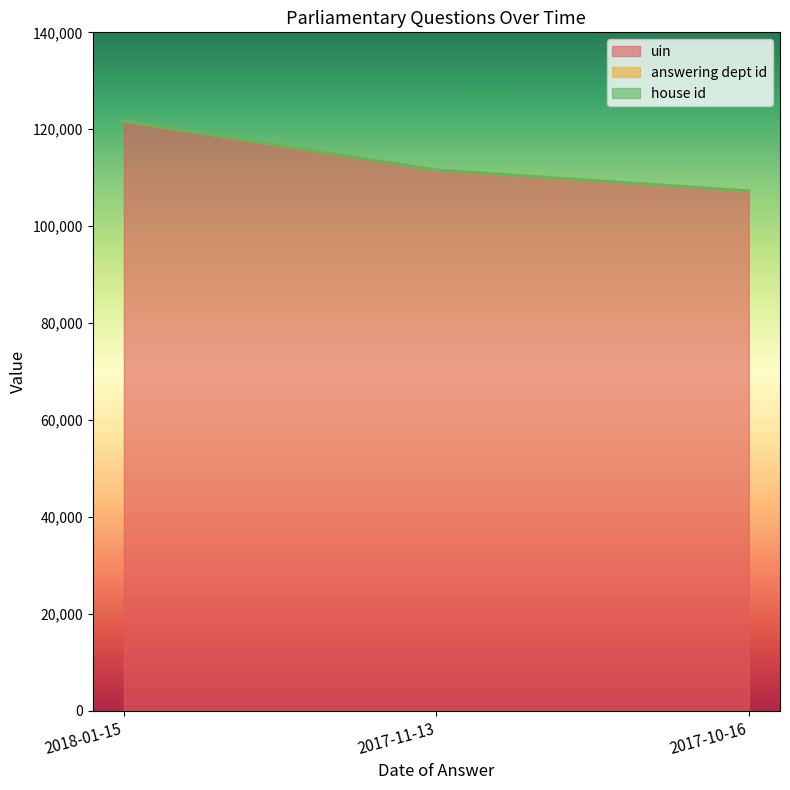

Between 2017-10-16 and 2018-01-15, which is larger?

2018-01-15